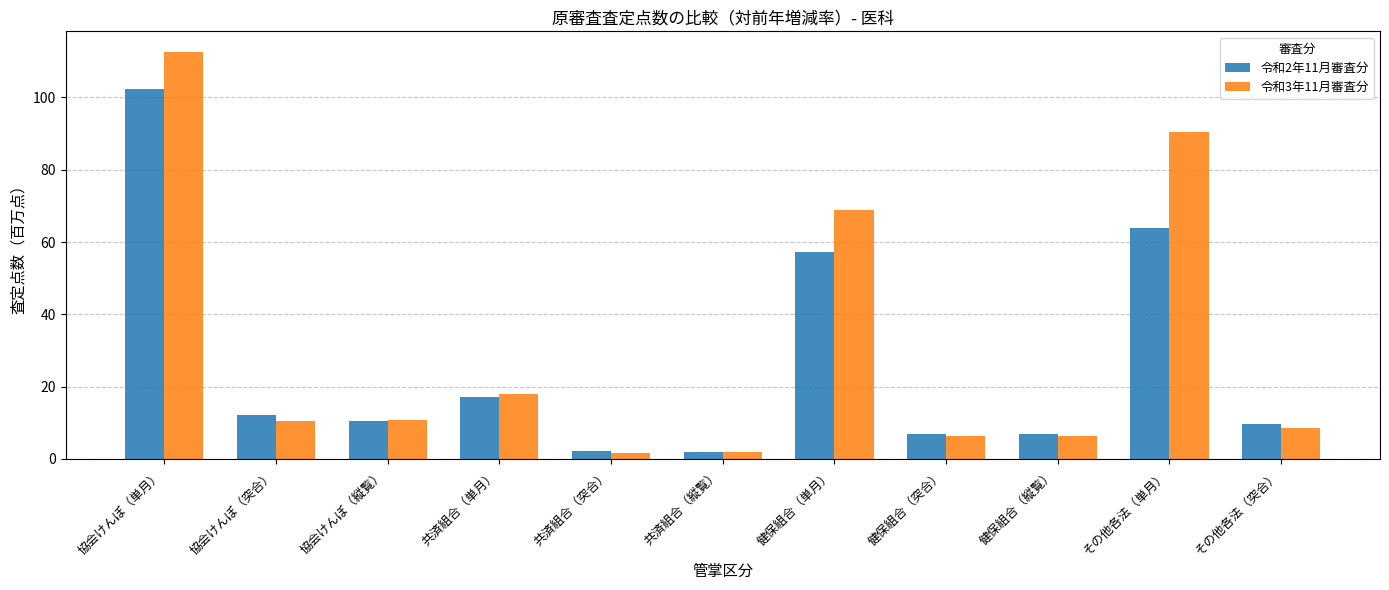

What position from the right is 健保組合（単月）?

5